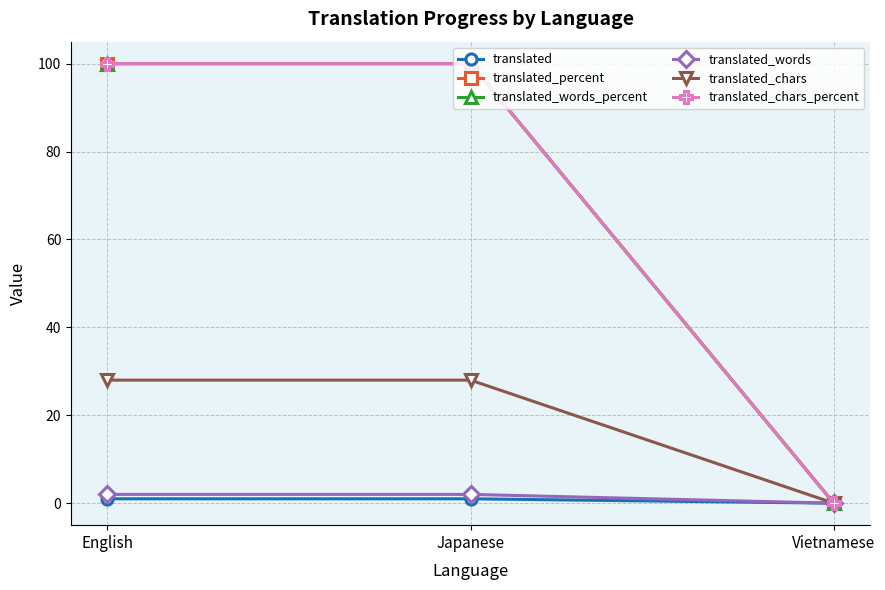

Which category has the highest value in the translated_percent series?

English